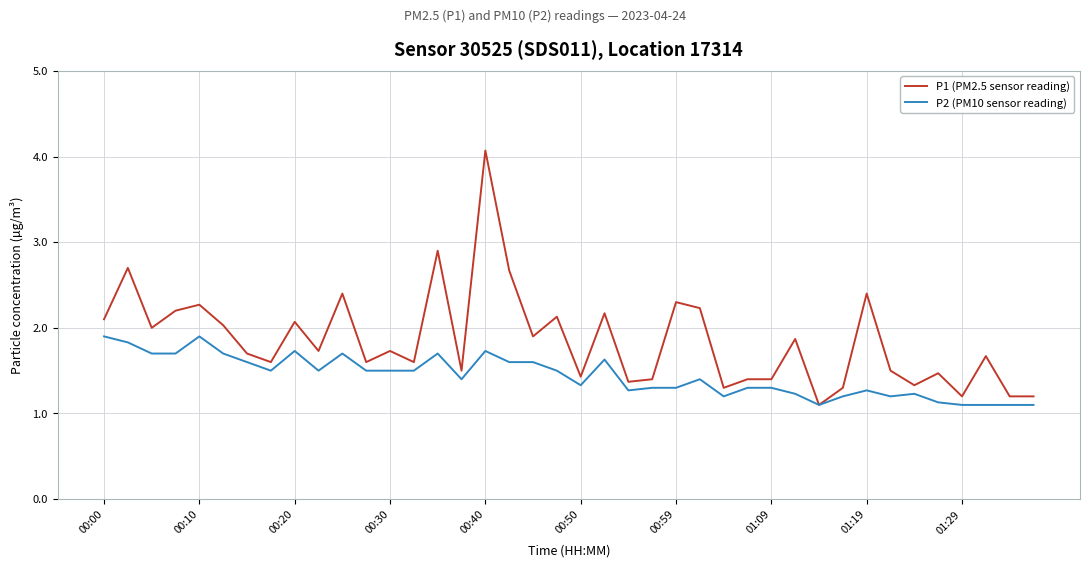

True or false: P2 (PM10 sensor reading) has more than 2 interior local peaks.

True